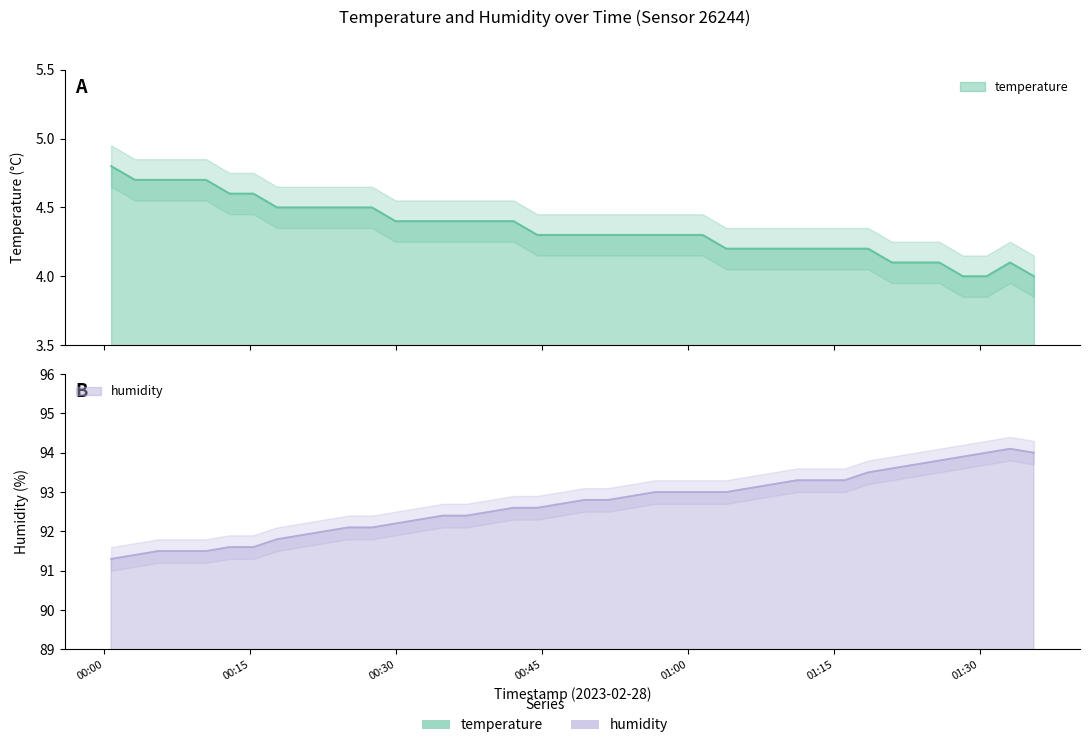

What are all the series names shown in the legend?

temperature, humidity